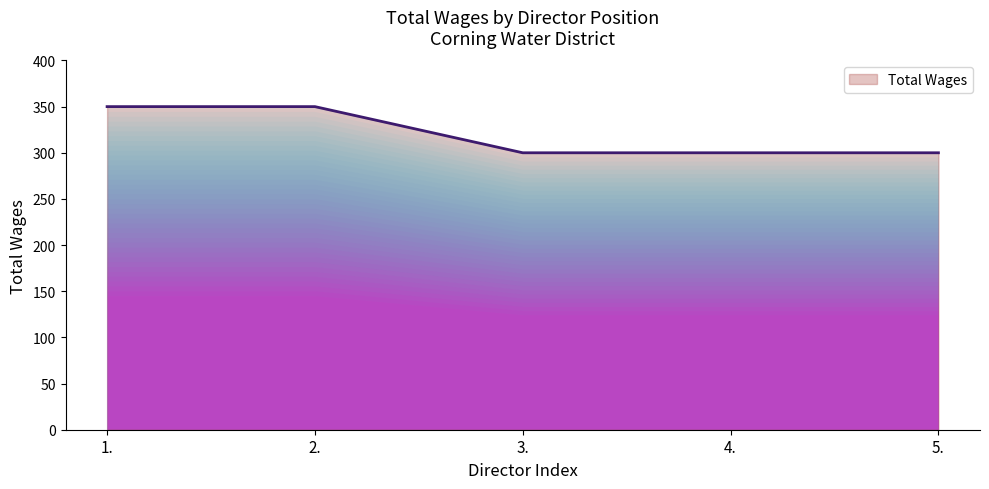

What is the difference between the second highest and second lowest values?

50